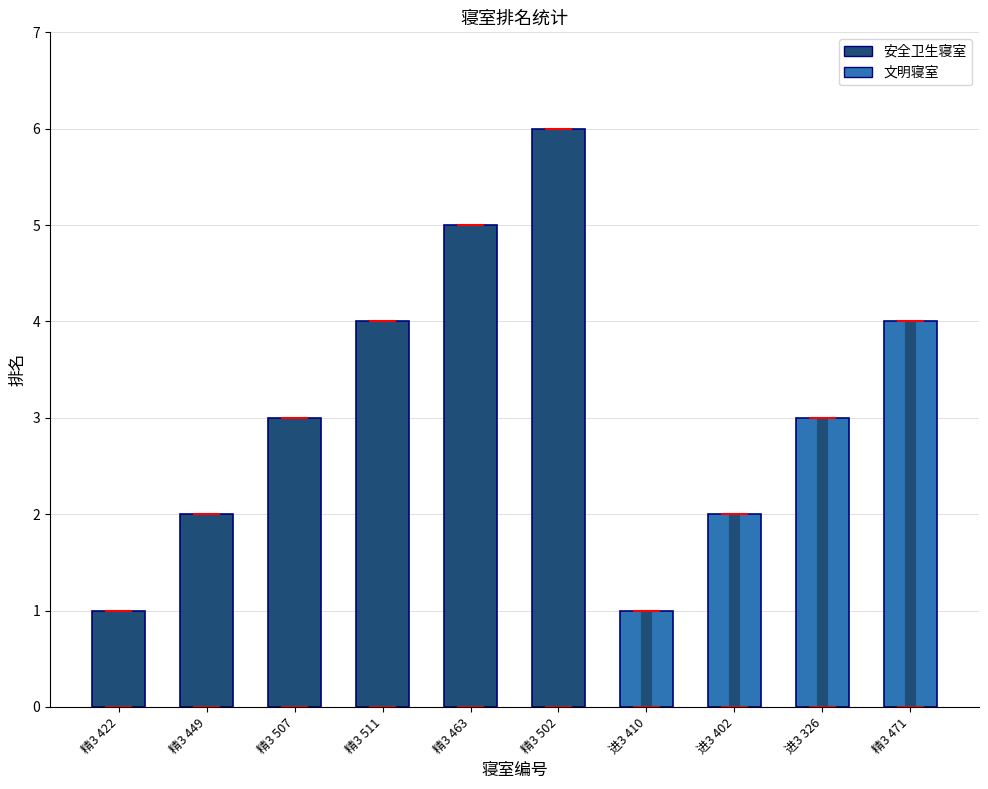

Rank the categories by value from lowest to highest.

精3 422, 进3 410, 精3 449, 进3 402, 精3 507, 进3 326, 精3 511, 精3 471, 精3 463, 精3 502